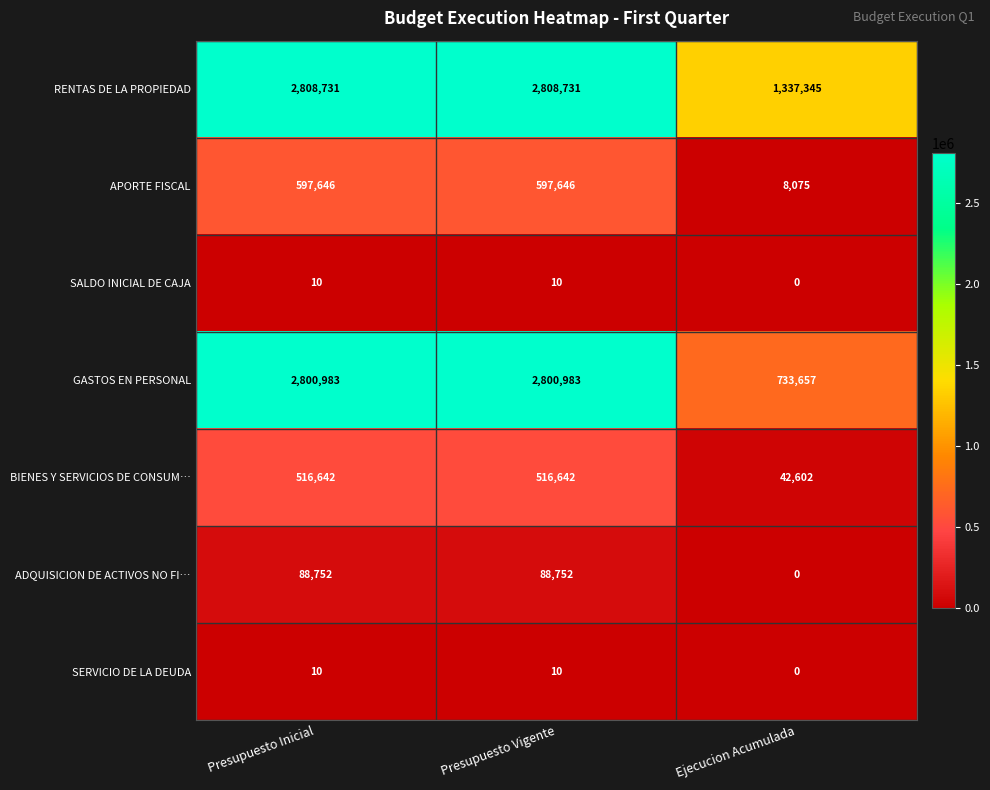

Between Presupuesto Inicial and Ejecucion Acumulada, which series saw the biggest shift?

GASTOS EN PERSONAL